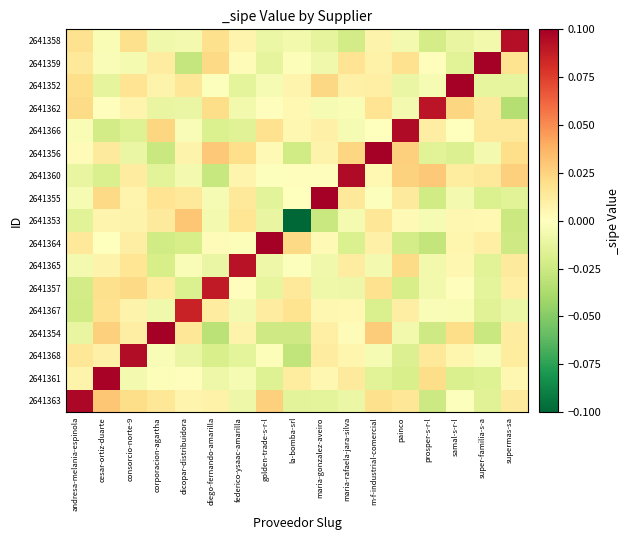

Which has a higher value, dicopar-distribuidora or federico-ysaac-amarilla?

dicopar-distribuidora